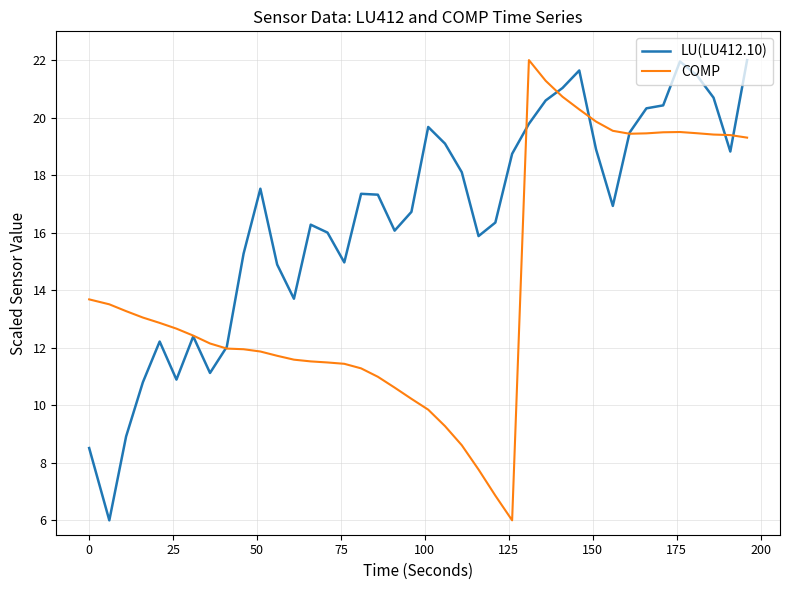

What is the greatest value displayed?

22.0